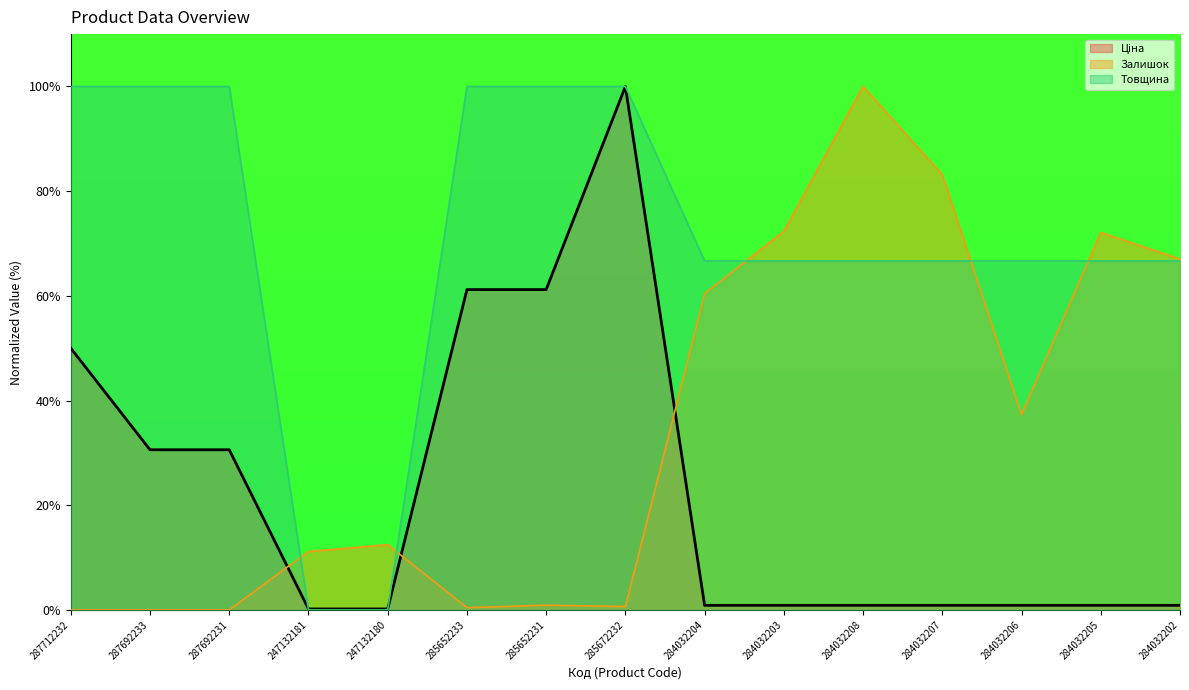

True or false: Залишок has a value of 0.9 at 285652231.

True